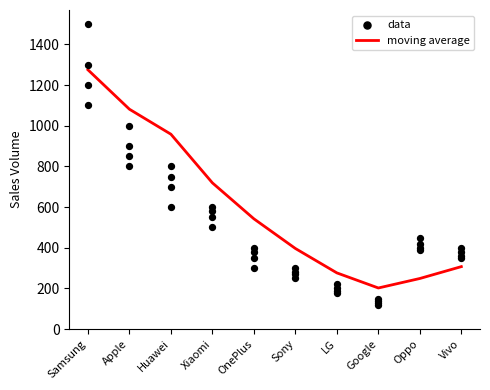

What is the approximate value of moving average at LG?

276.7